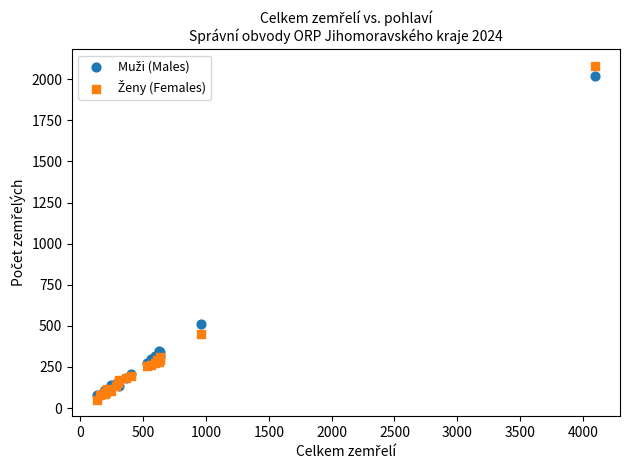

Across all series, what Y value is closest to 1066?

512